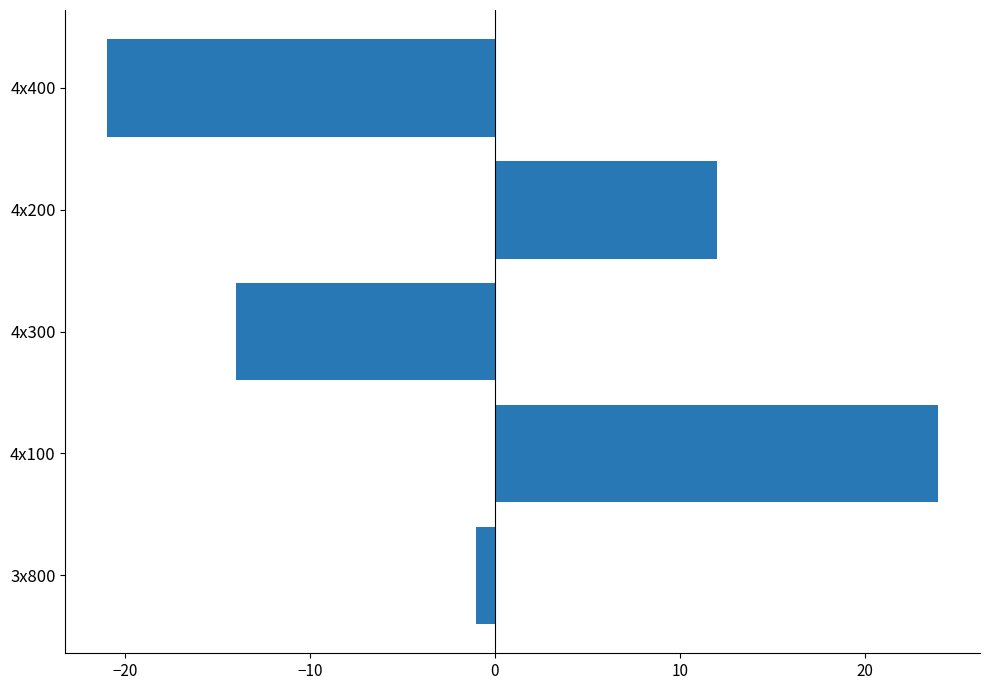

Is it true that the value at 4x200 is 19?

False